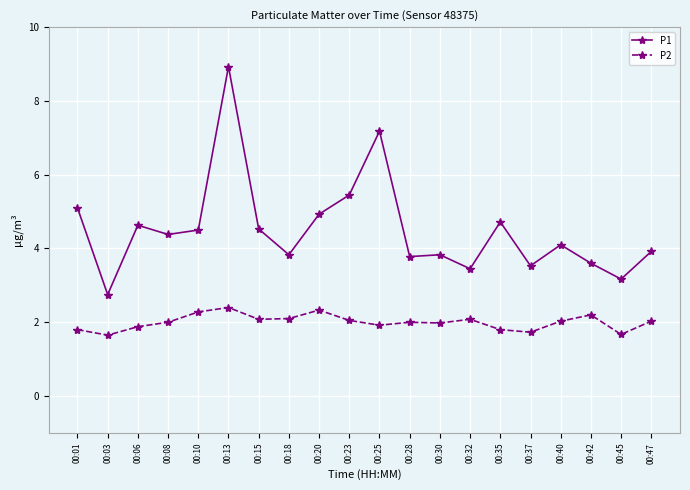

What is the value of the P2 point at the 11th from the left?

1.9